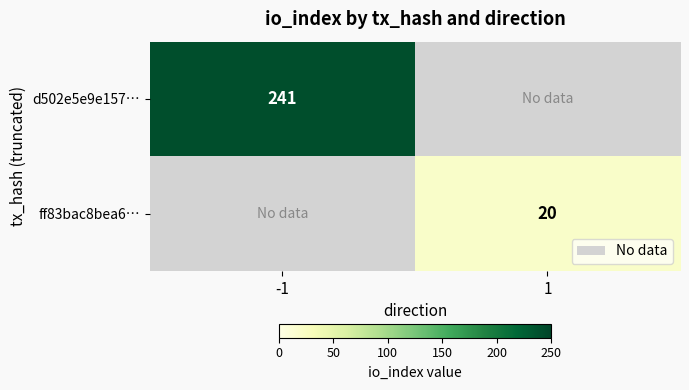

True or false: ff83bac8bea6… has a value of 10 at 1.

False